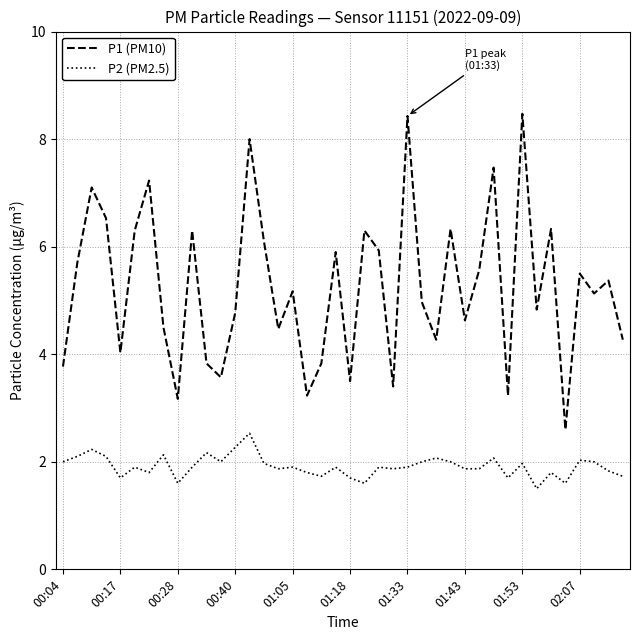

List the series in order of their overall mean, lowest first.

P2 (PM2.5), P1 (PM10)